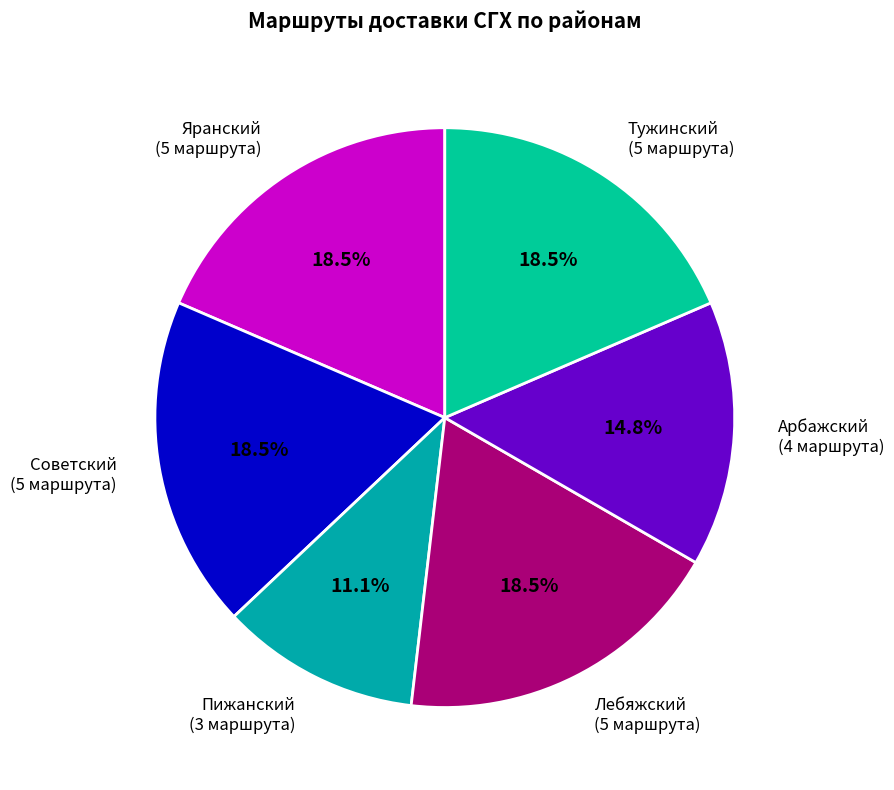

Does Советский represent more than half of the total?

No